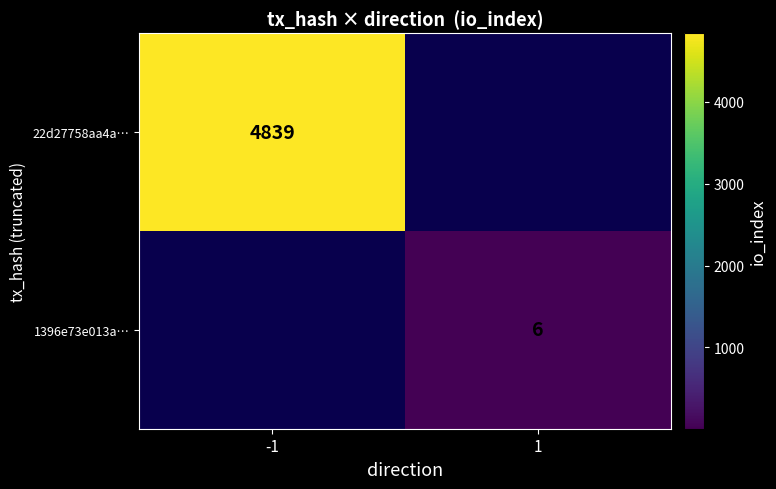

The value of 22d27758aa4a… at -1 is 6696. True or false?

False